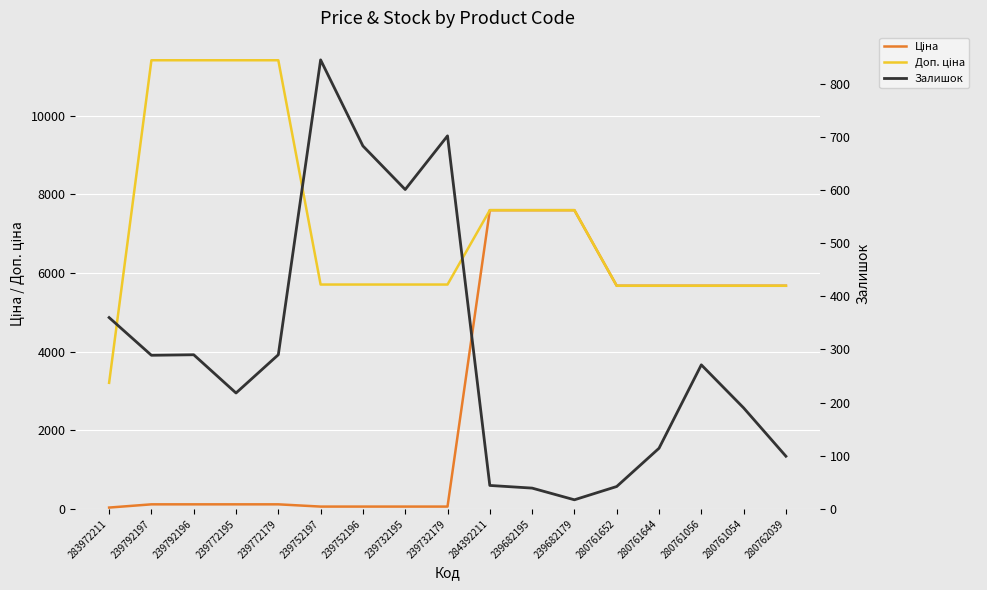

Reading left to right, transcribe all the data shown in this chart.

Ціна: 32.0	114.1	114.1	114.1	114.1	57.0	57.0	57.0	57.0	7596.5	7596.5	7596.5	5673.8	5673.8	5673.8	5673.8	5673.8
Доп. ціна: 3205.0	11410.0	11410.0	11410.0	11410.0	5705.0	5705.0	5705.0	5705.0	7596.5	7596.5	7596.5	5673.8	5673.8	5673.8	5673.8	5673.8
Залишок: 360.0	289.0	290.0	218.0	290.0	845.0	683.0	601.0	702.0	44.0	39.0	17.0	42.0	114.0	271.0	190.0	99.0